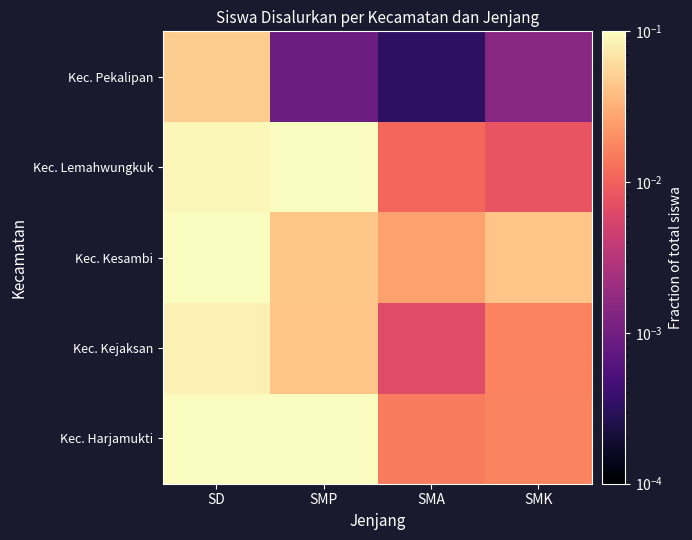

Rank the series by their maximum value, from lowest to highest.

Kec. Pekalipan, Kec. Kejaksan, Kec. Lemahwungkuk, Kec. Kesambi, Kec. Harjamukti